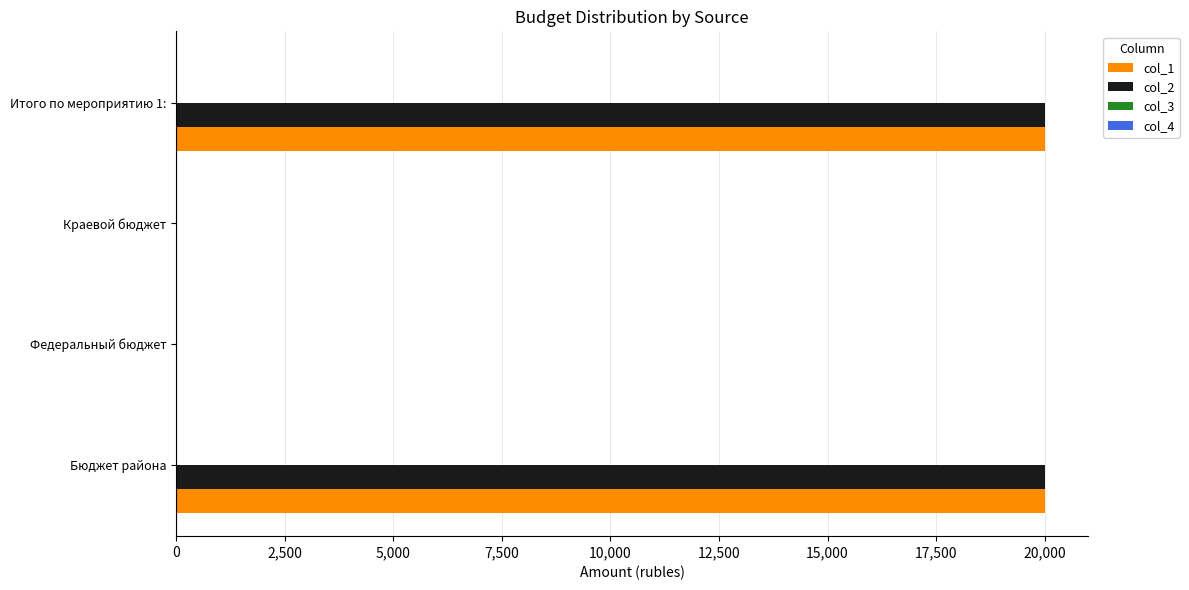

Is the value of col_2 at Итого по мероприятию 1: greater than the value of col_1 at Краевой бюджет?

Yes